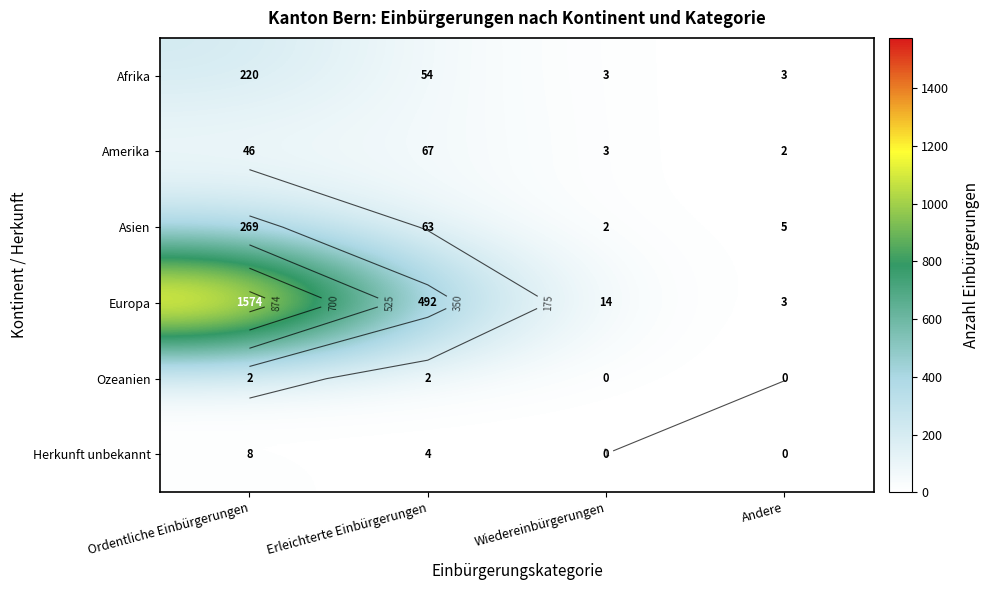

Is the value of Asien at Erleichterte Einbürgerungen greater than the value of Herkunft unbekannt at Wiedereinbürgerungen?

Yes